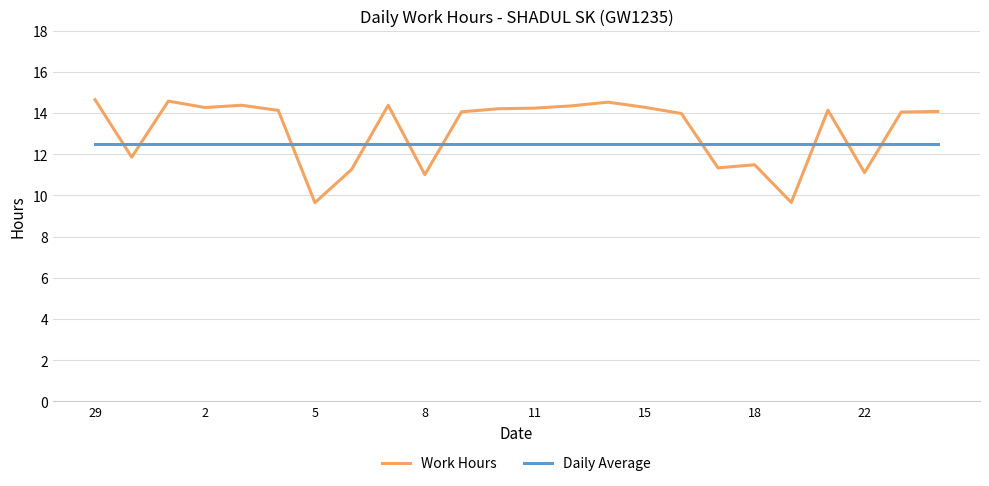

List the series in order of their overall mean, highest first.

Work Hours, Daily Average